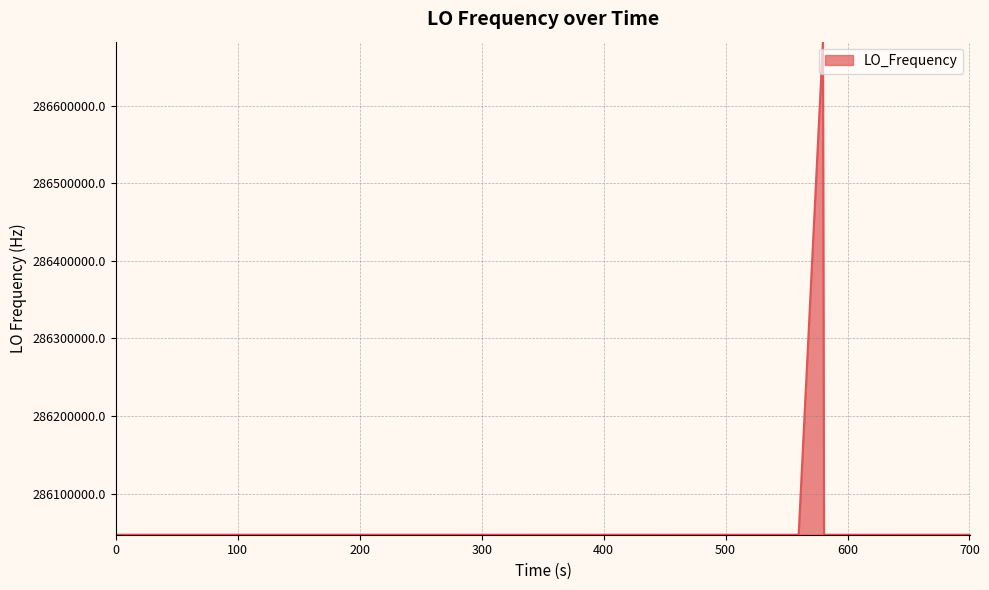

What is the average value?

286062890.8